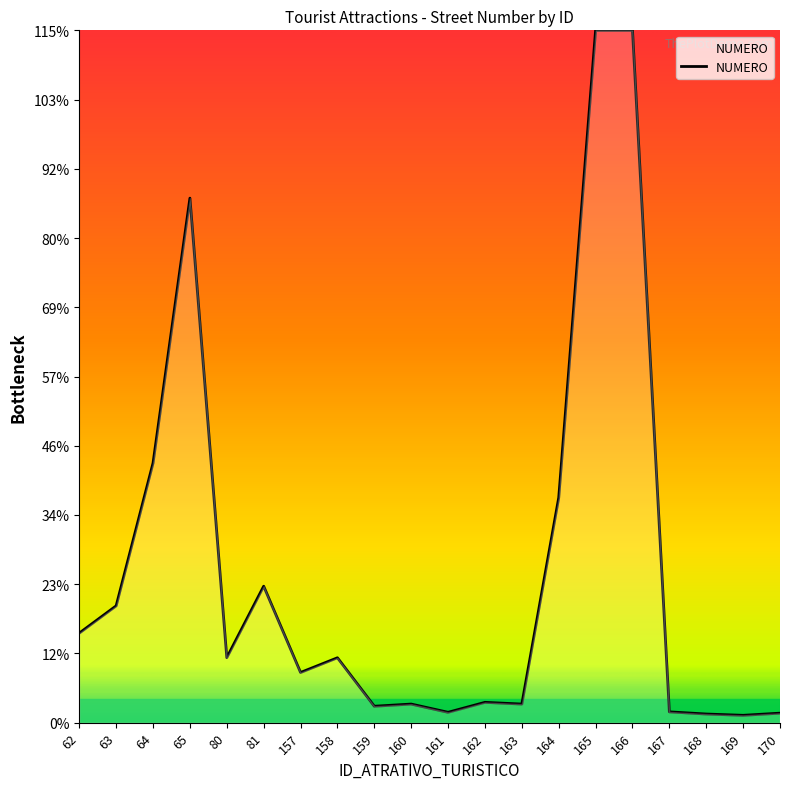

Does the chart display data point markers on the line(s)?

No